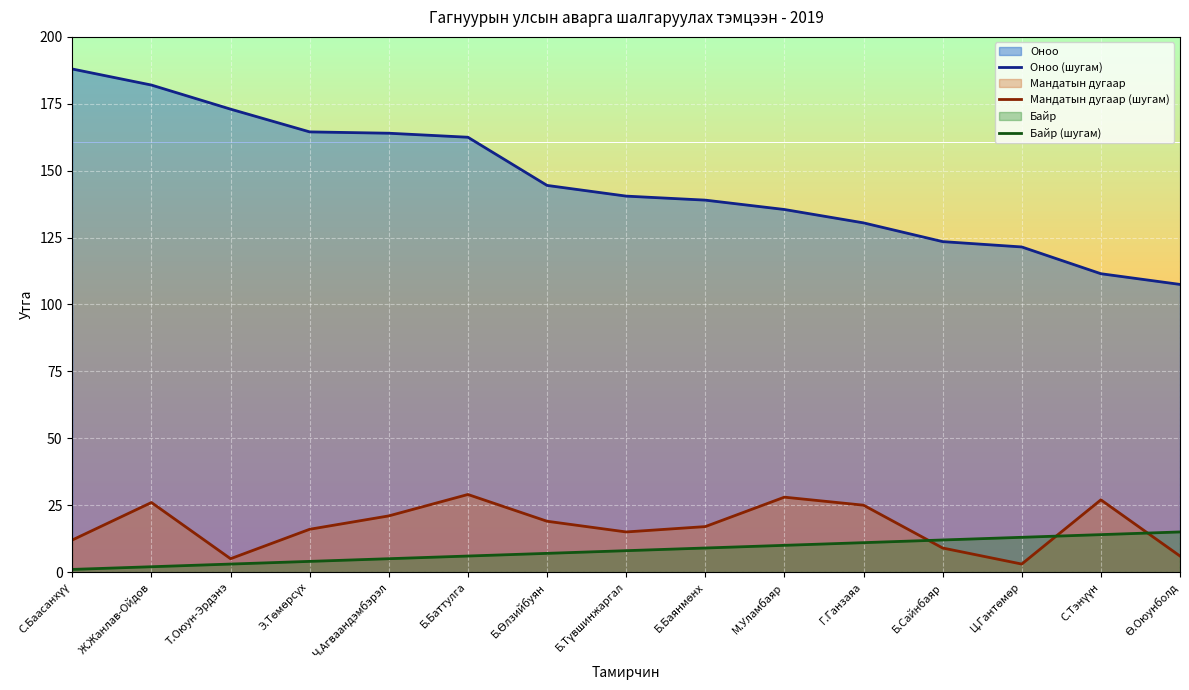

What position from the right is Т.Оюун-Эрдэнэ?

13